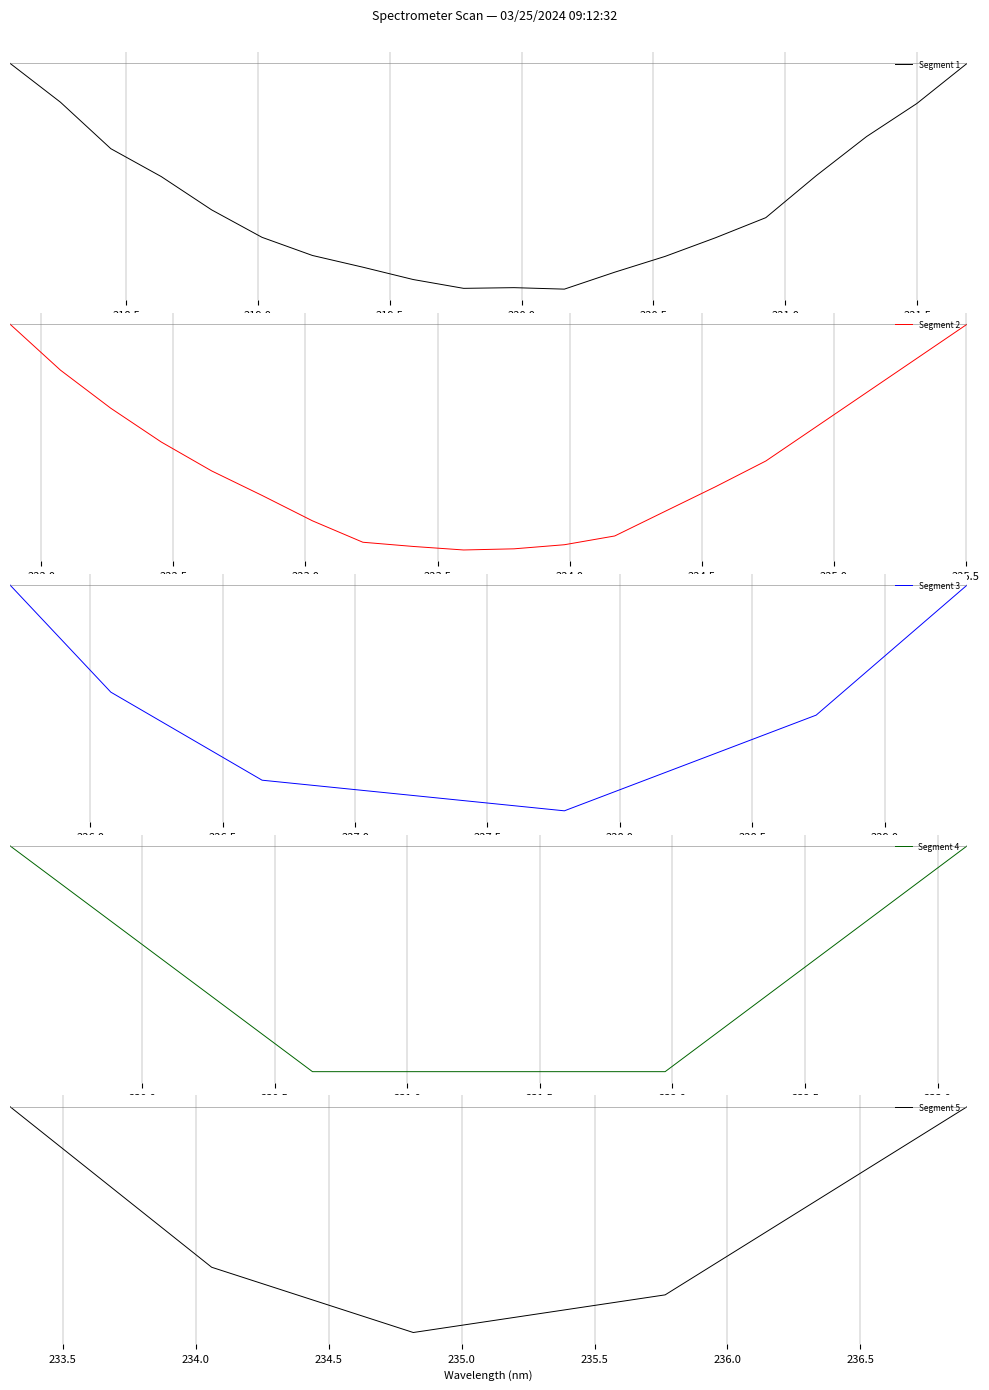

True or false: Segment 5 has more than 2 interior local peaks.

False